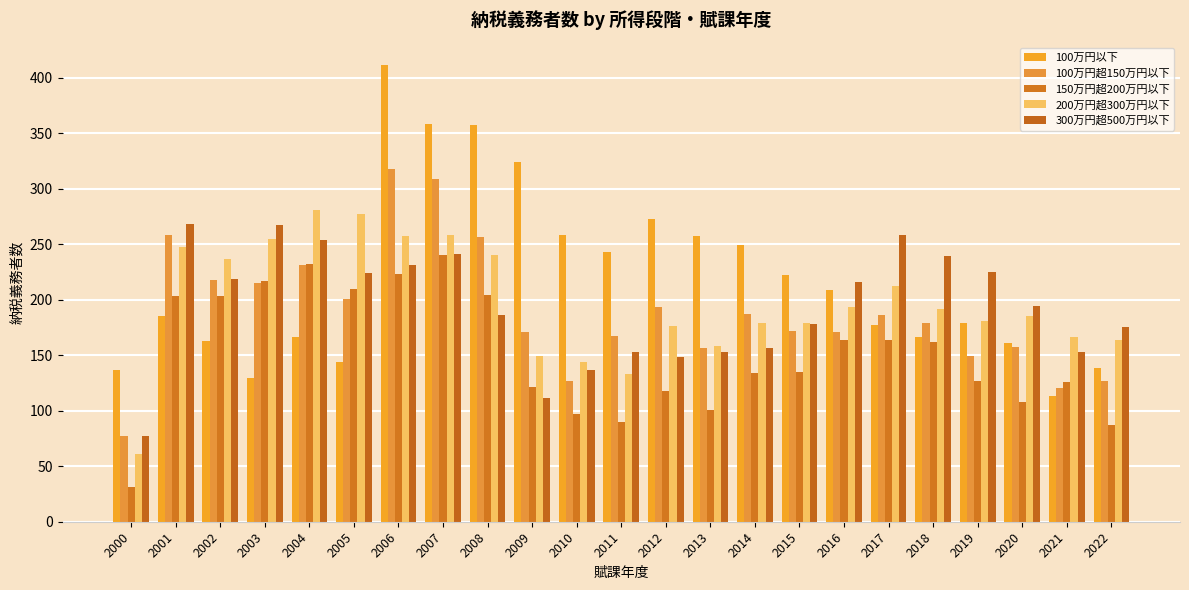

Which series has the widest spread of values?

100万円以下